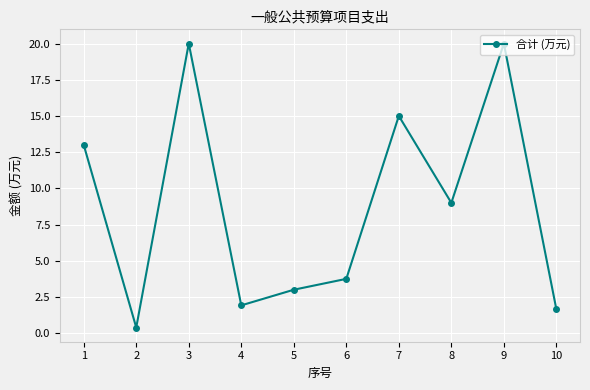

Which category has the lowest value across all series?

2